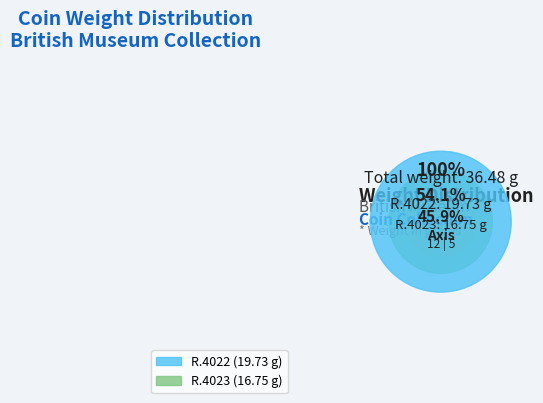

The R.4023 slice represents 46% of the pie. True or false?

True